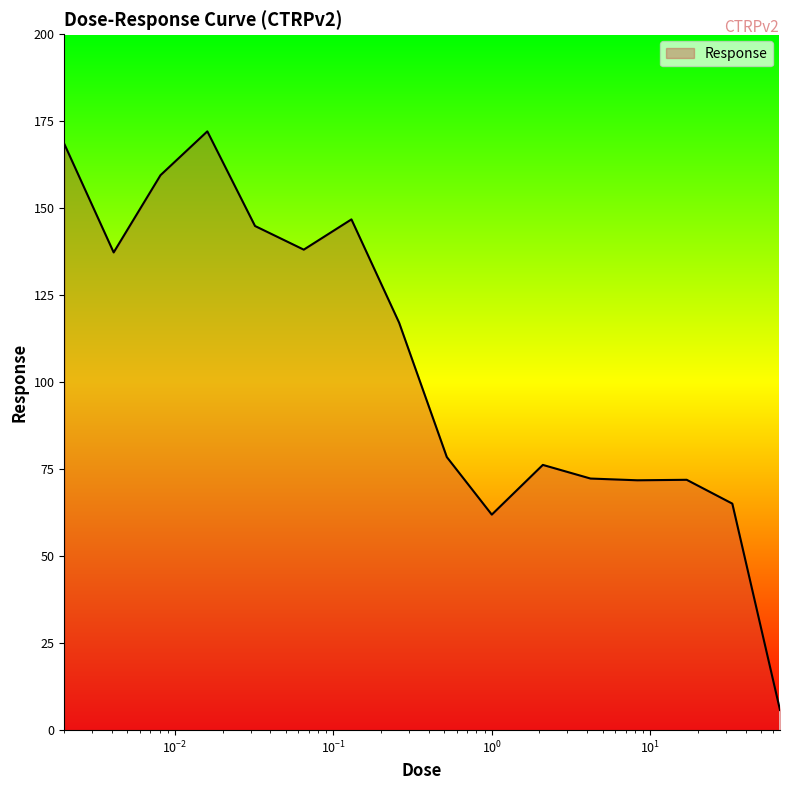

What is the maximum value shown in the chart?

172.1